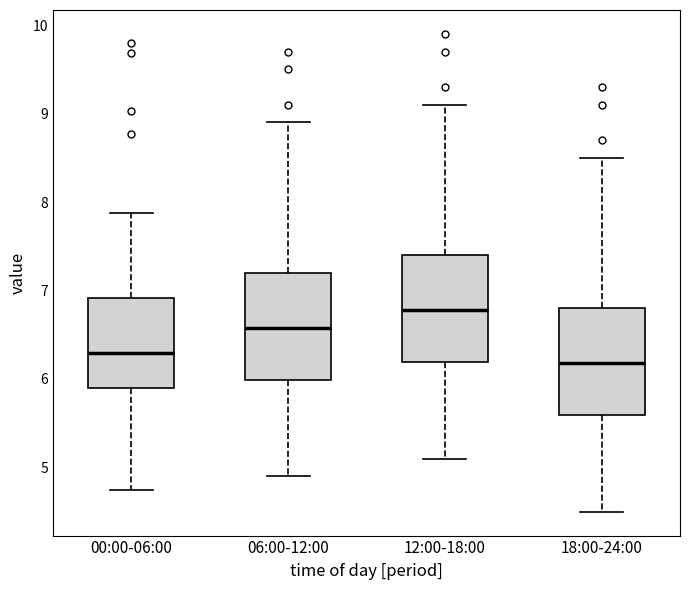

Where is the upper edge of the box for 12:00-18:00 on the y-axis? The values are not printed on the chart, so give them approximately, as read against the axis.

7.4